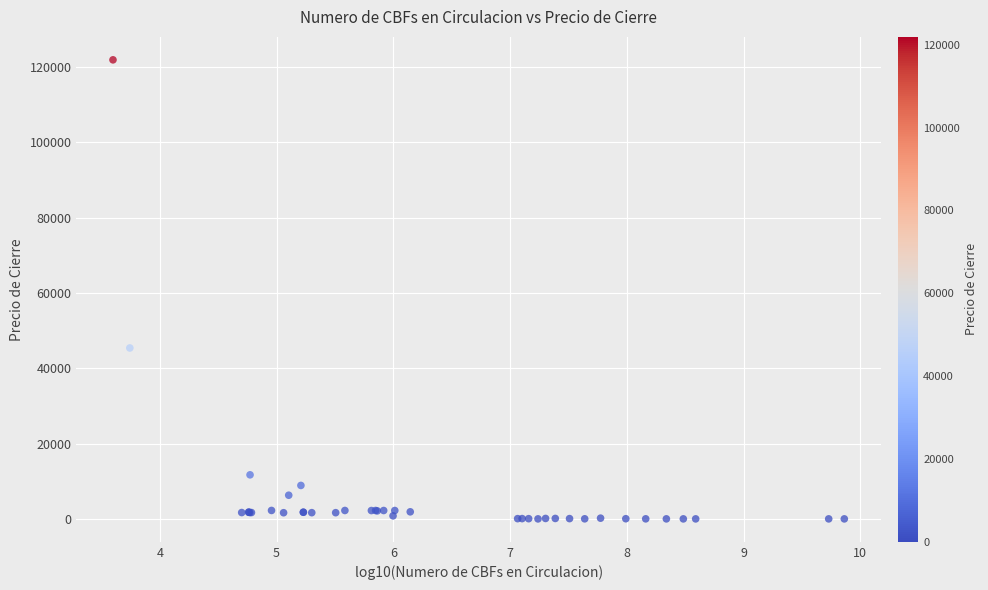

What Y value in the scatter plot is closest to 60955?

45389.3